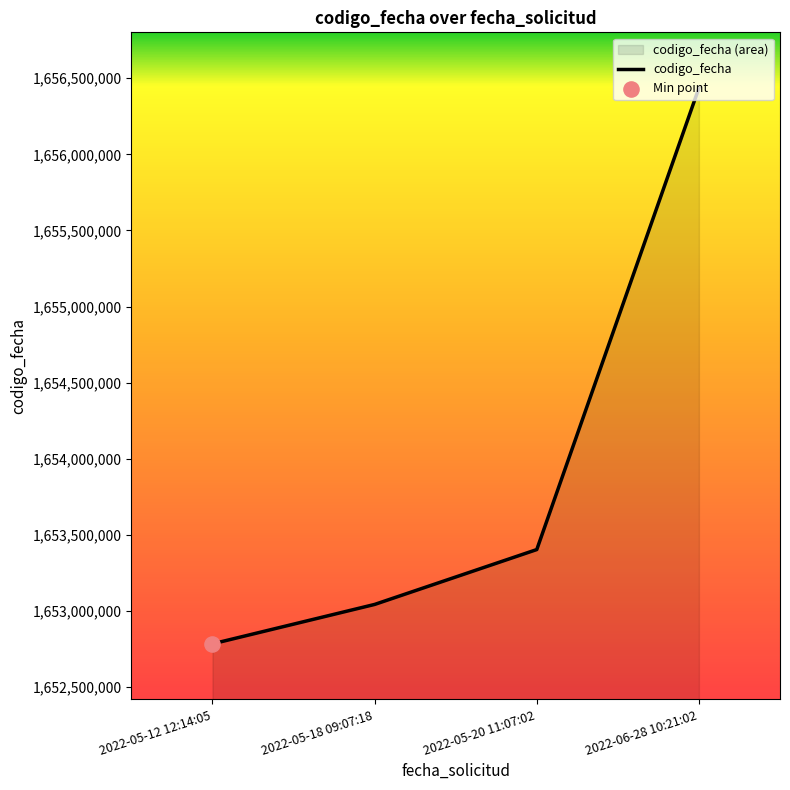

Approximately how many times larger is the value at 2022-06-28 10:21:02 compared to 2022-05-18 09:07:18?

1.0